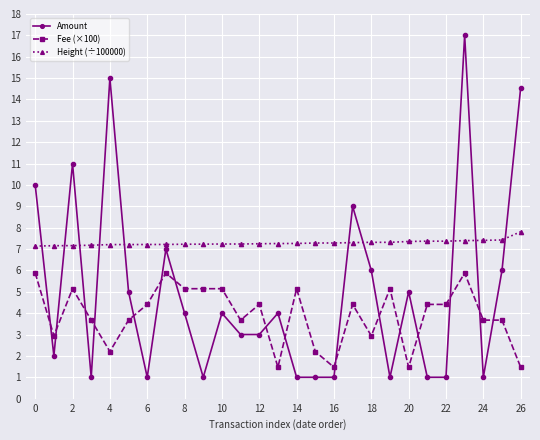

How many values in the Amount series are below 4?

13